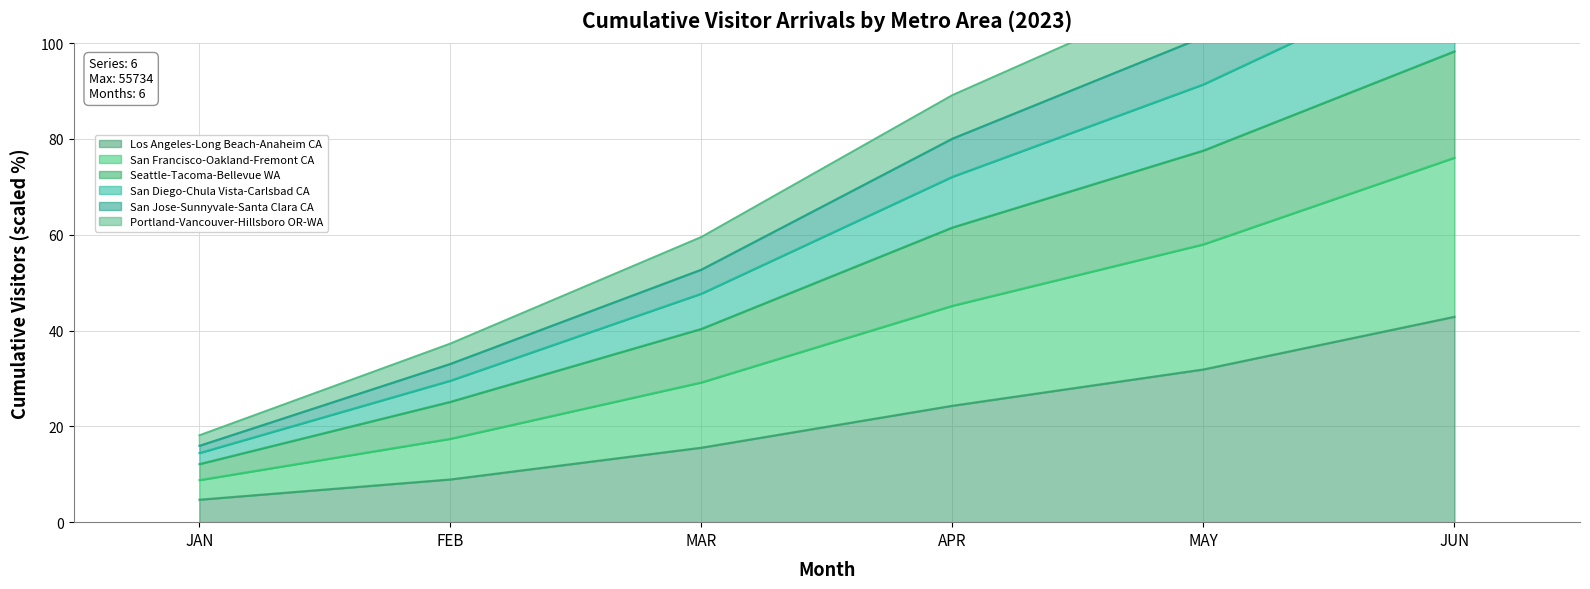

What is the total value across all series at JUN?

603.3